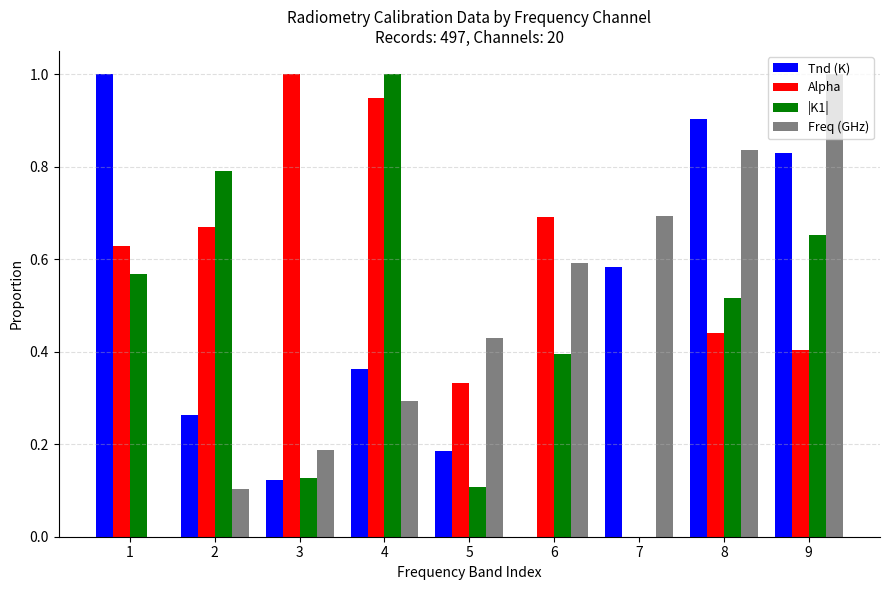

How many data points does each series have?

9